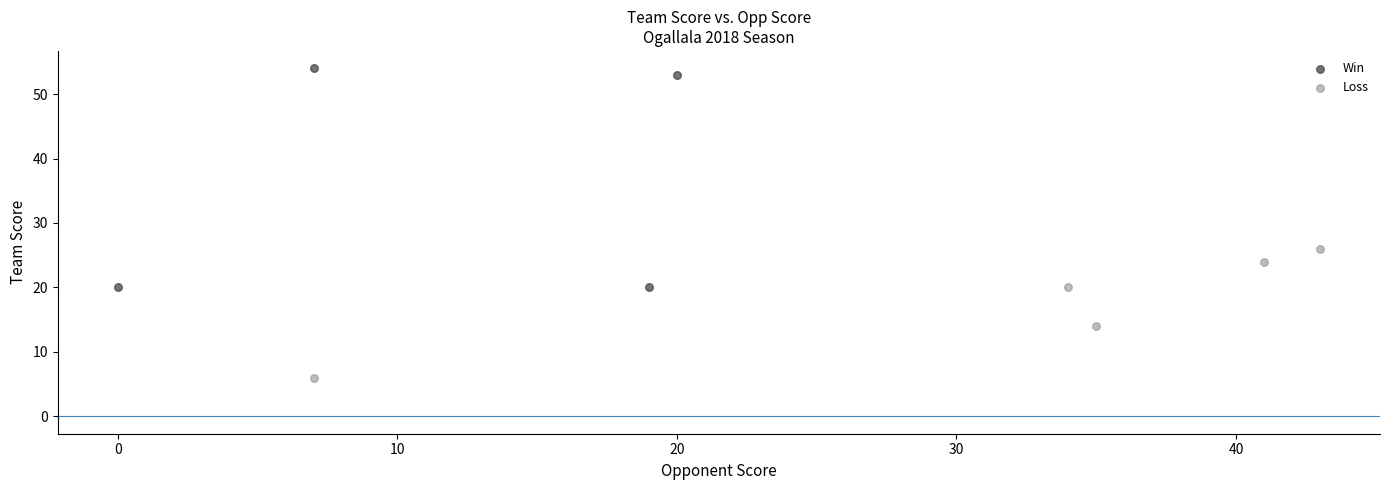

Which series contains the highest Y value?

Win